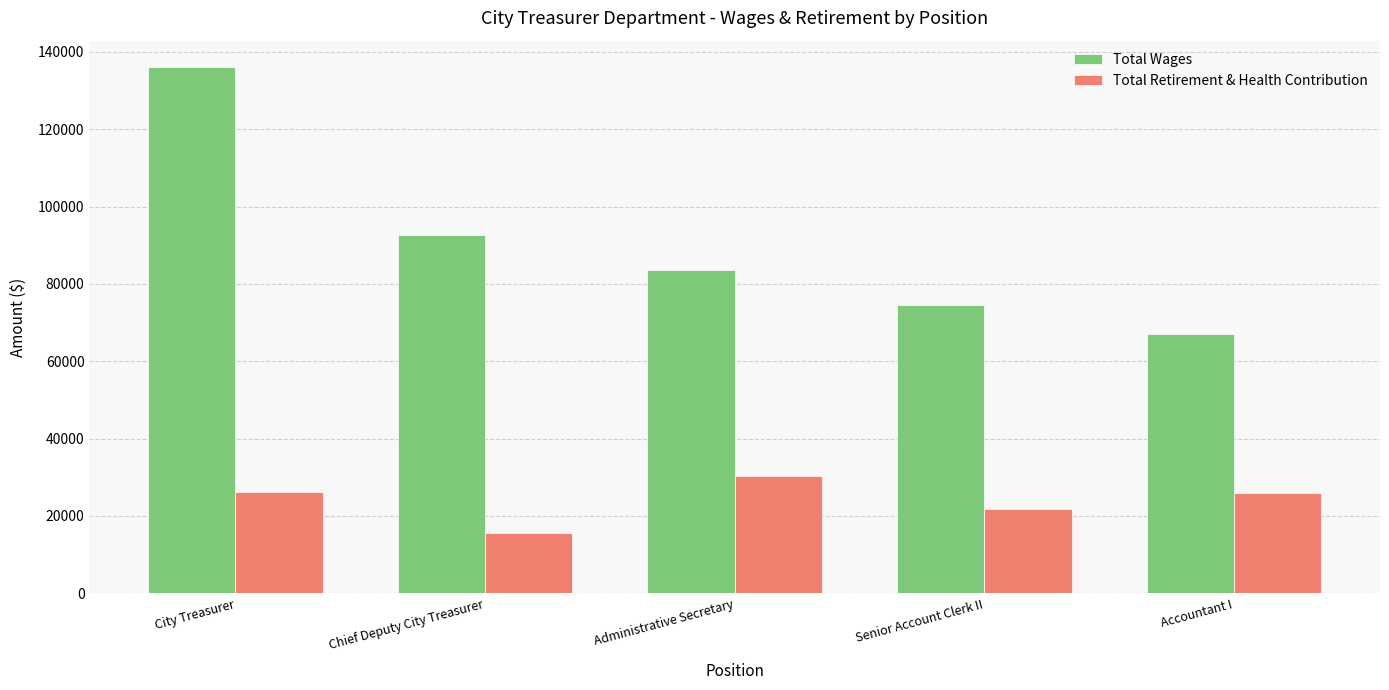

Rank the series by their average value, from highest to lowest.

Total Wages, Total Retirement & Health Contribution